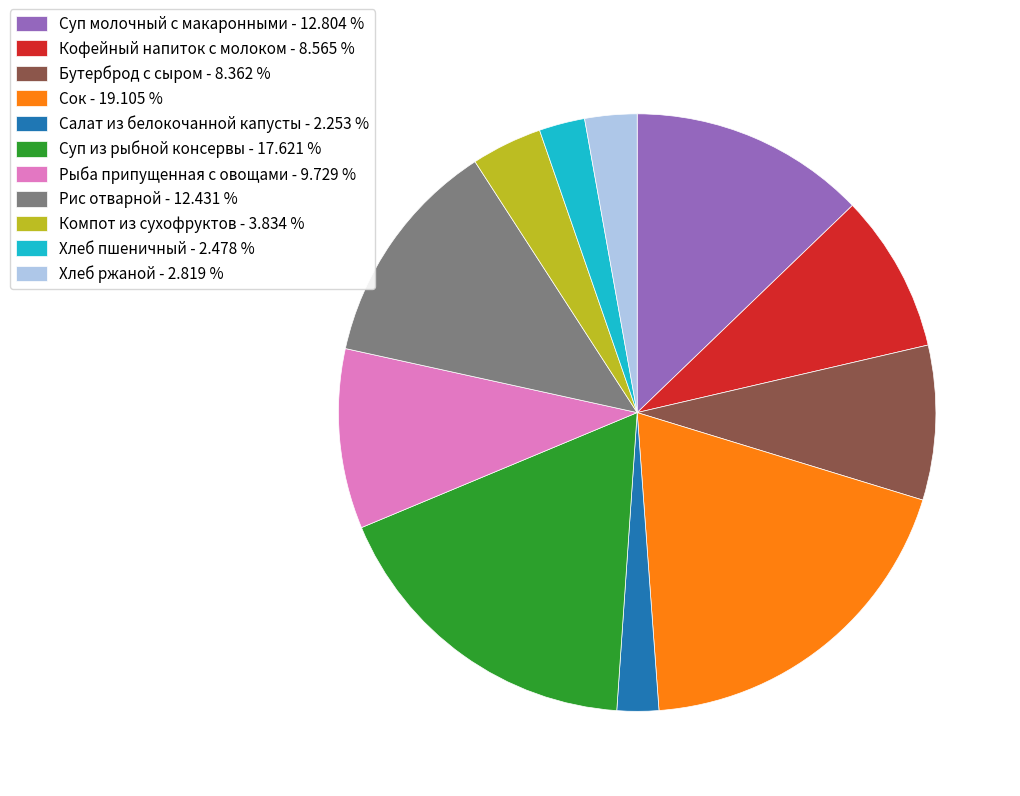

Is the sum of Салат из белокочанной капусты - 2.253 % and Кофейный напиток с молоком - 8.565 % greater than half?

No